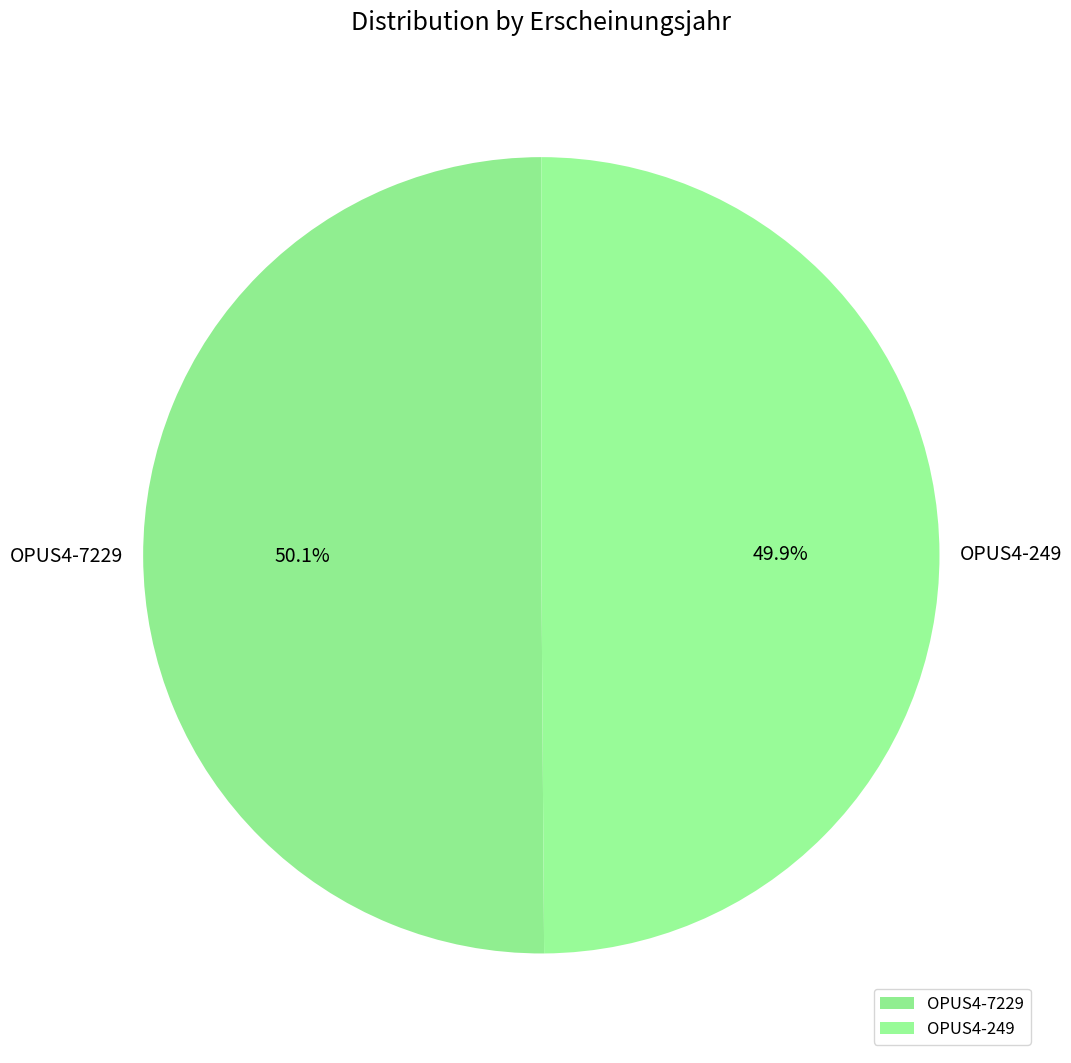

How many slices are in this pie chart?

2